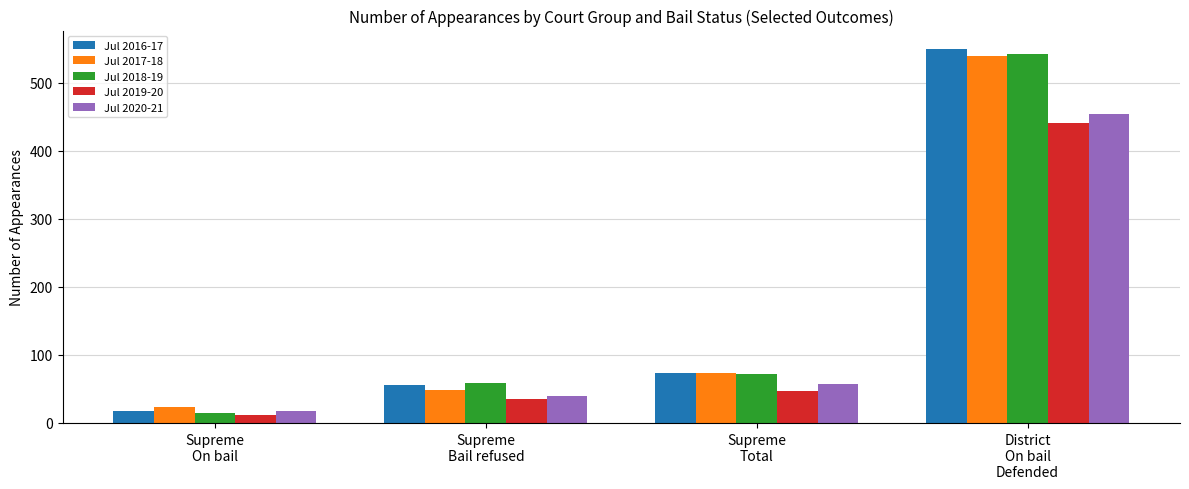

What is the sum of the Jul 2018-19 values at District
On bail
Defended and Supreme
Total?

614